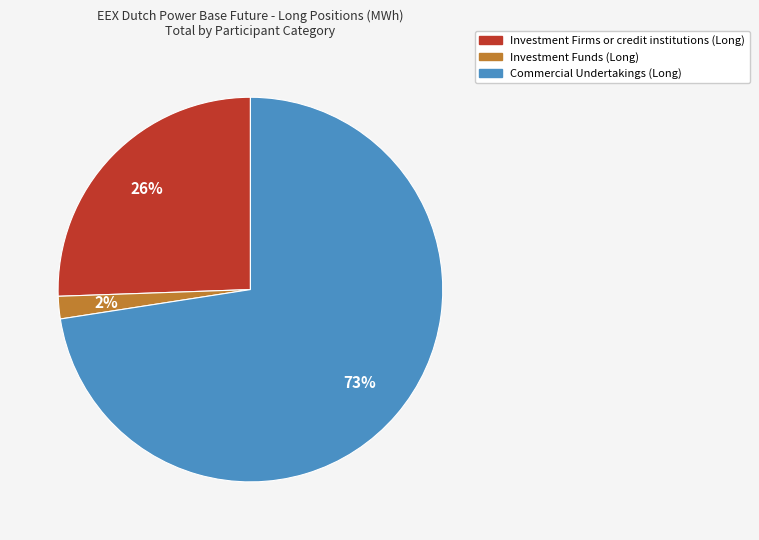

To the nearest percent, what is the average slice percentage?

33%